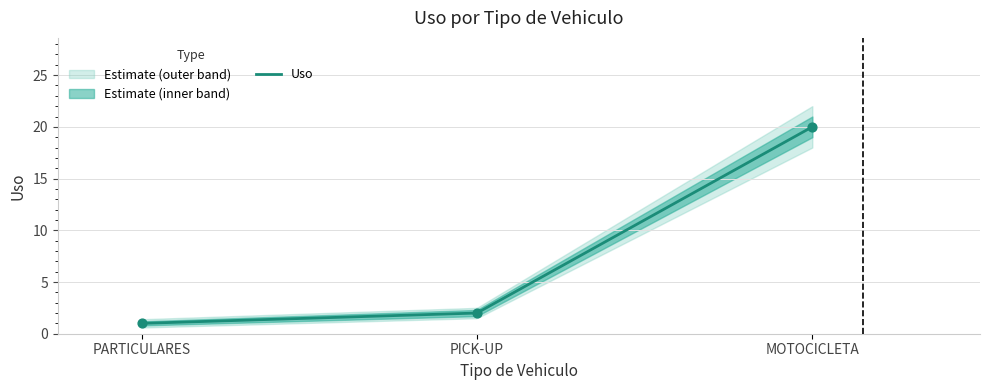

Approximately how many times larger is the value at MOTOCICLETA compared to PARTICULARES?

20.0